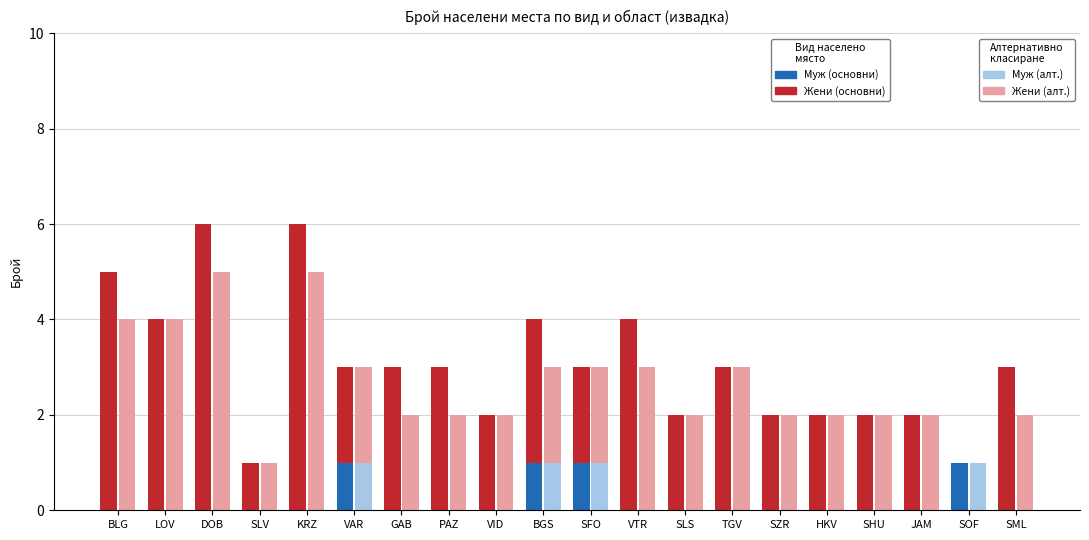

What position from the left is VAR?

6